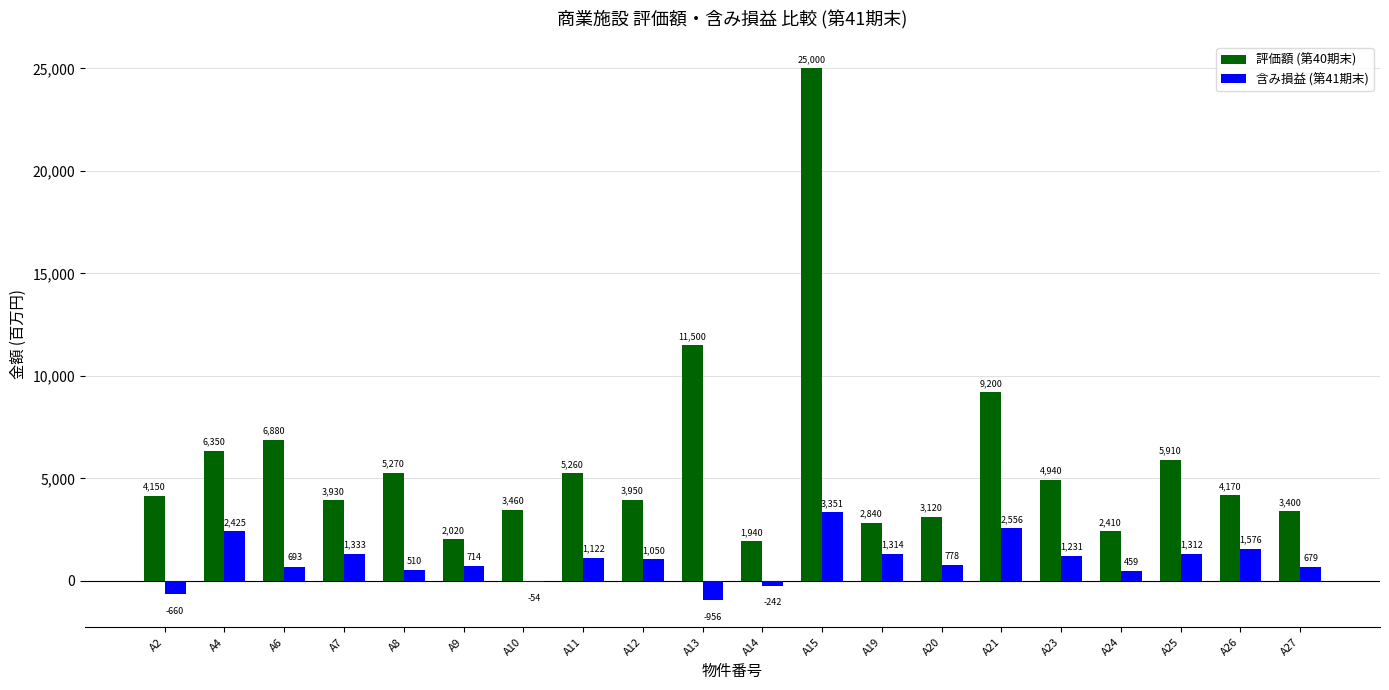

Where does the 評価額 (第40期末) series first go above 4170?

A4